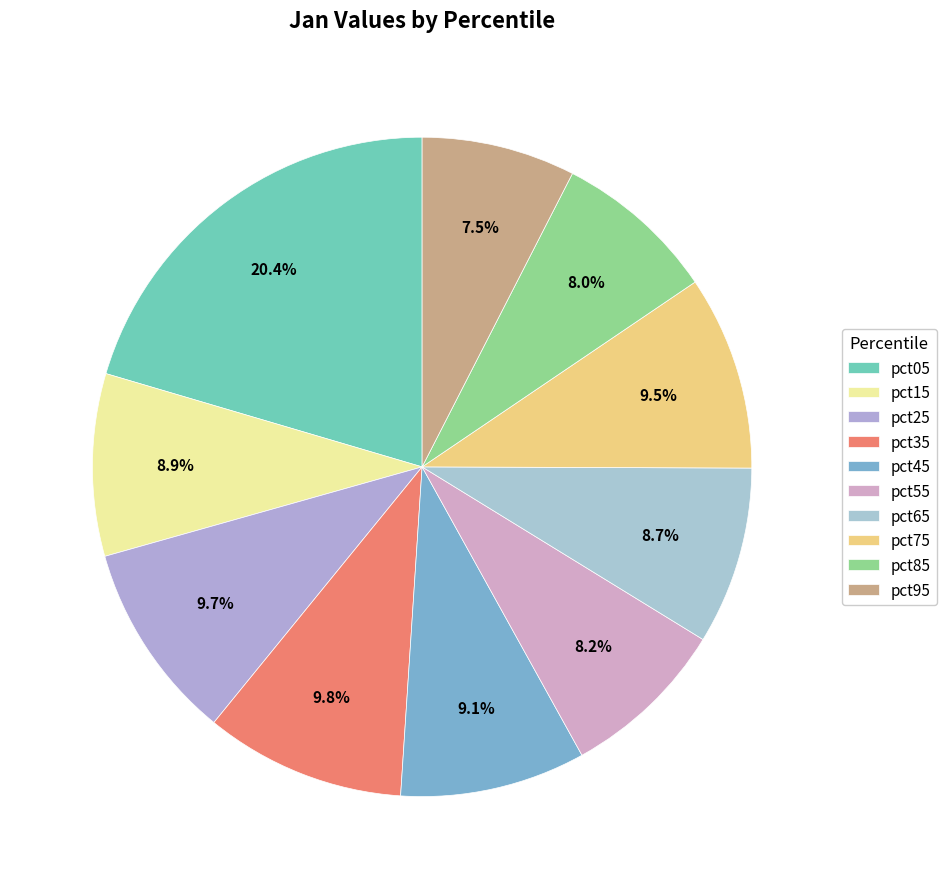

How many segments does this pie chart have?

10